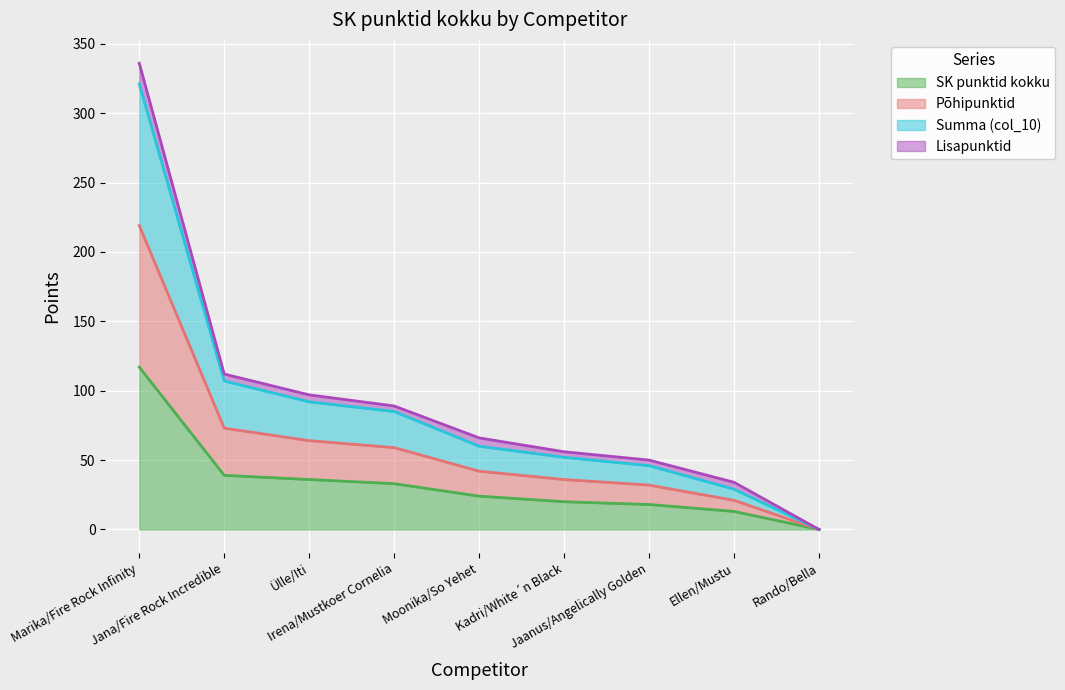

True or false: Summa (col_10) and SK punktid kokku intersect in this chart.

False